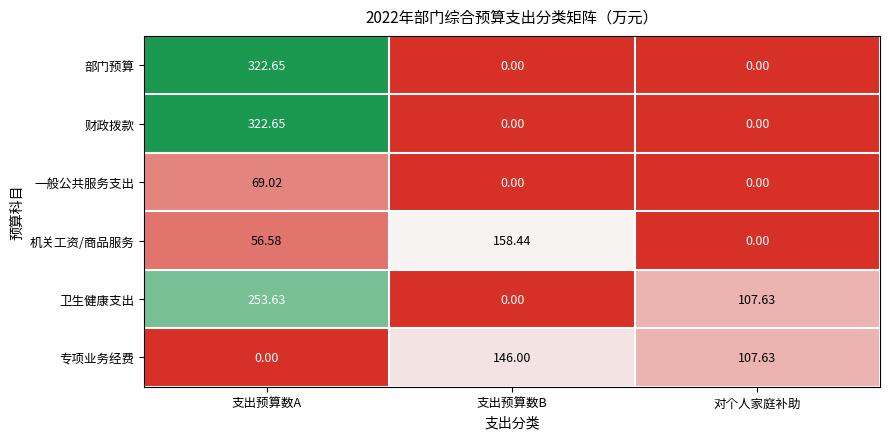

Which series changed the most between 支出预算数B and 对个人家庭补助?

机关工资/商品服务